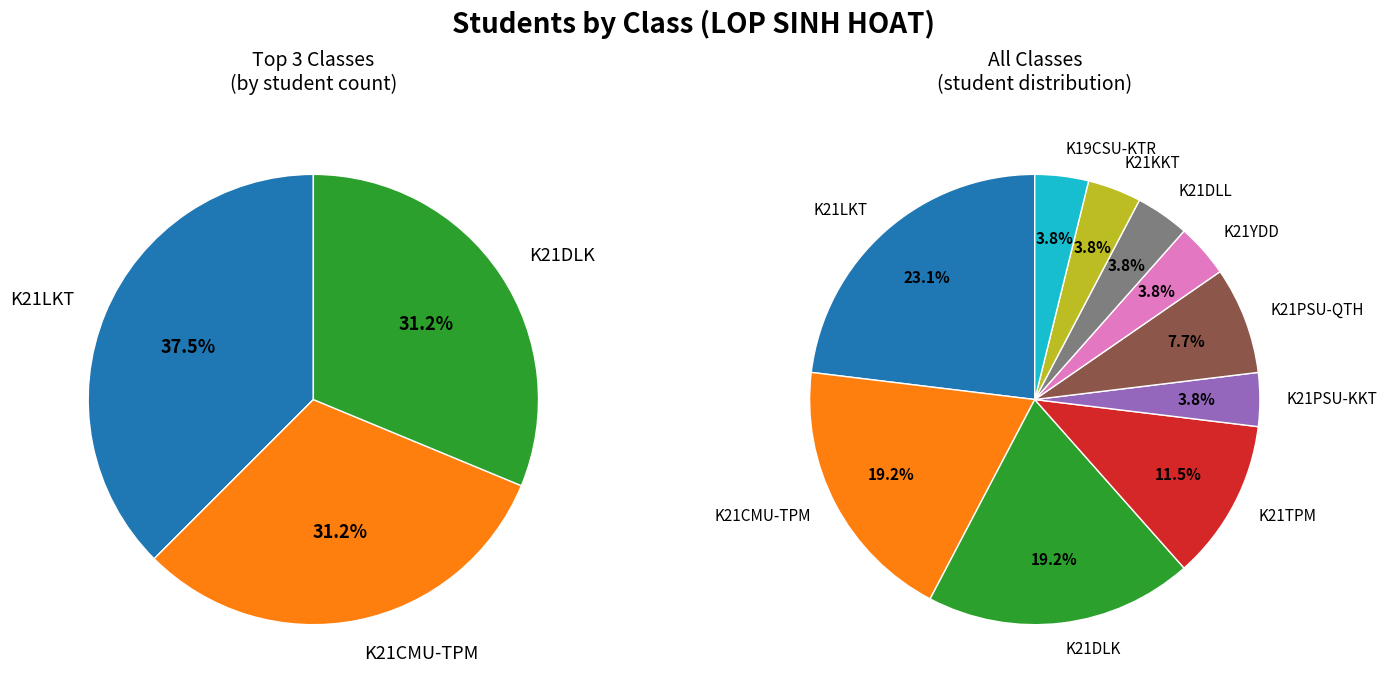

Which category has the smallest portion of the pie?

K21PSU-KKT